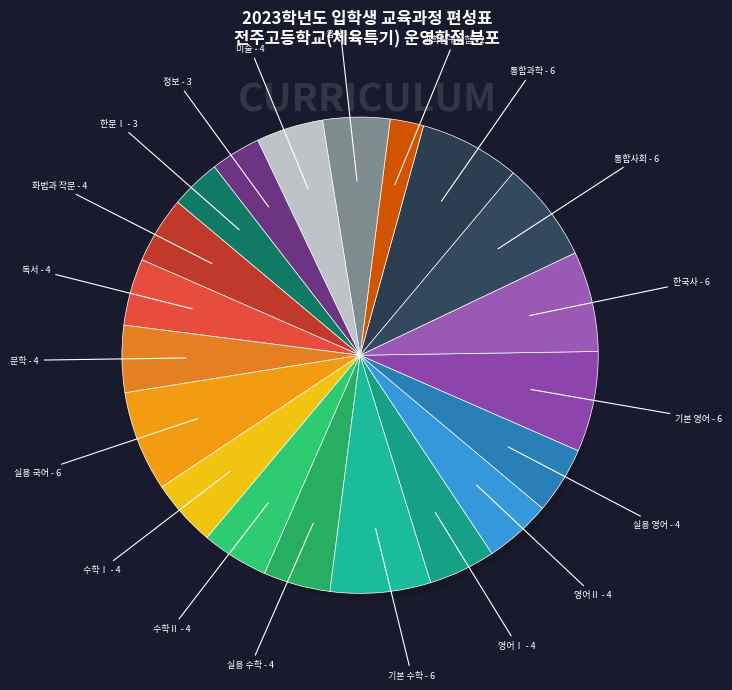

Combined, do 실용 수학 and 수학Ⅱ account for over 50%?

No